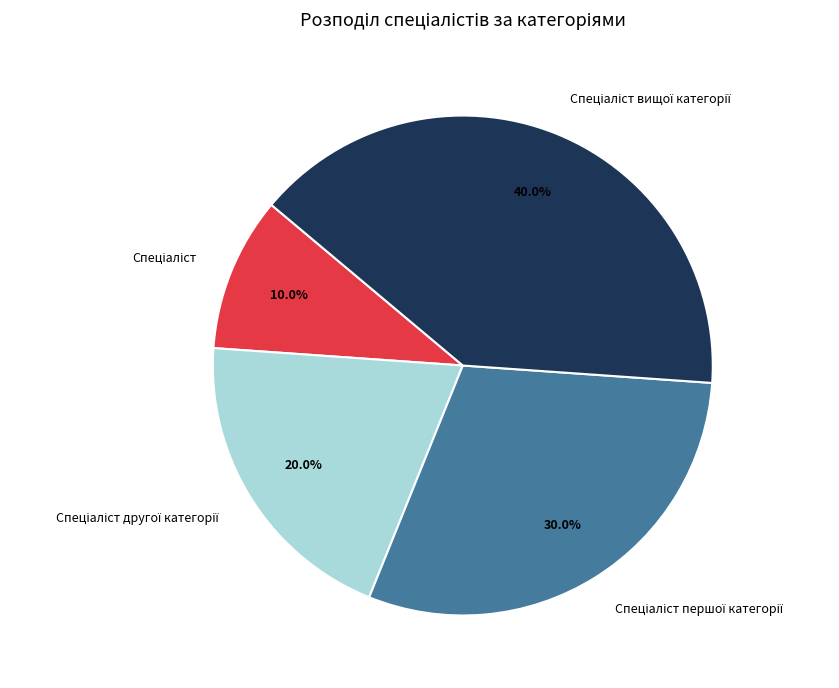

Is there a majority slice in this chart?

No